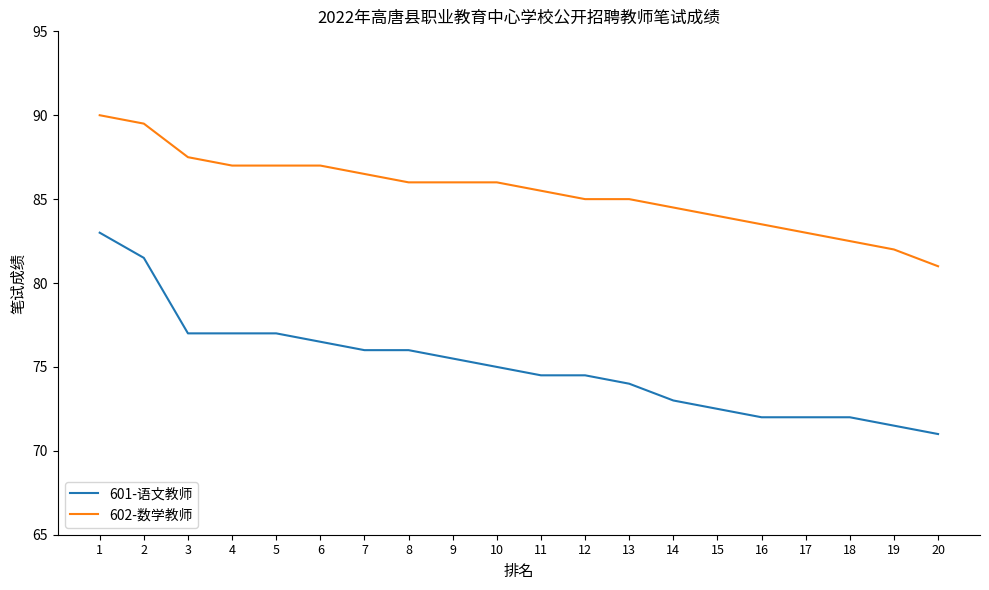

How many categories are shown in the chart?

20